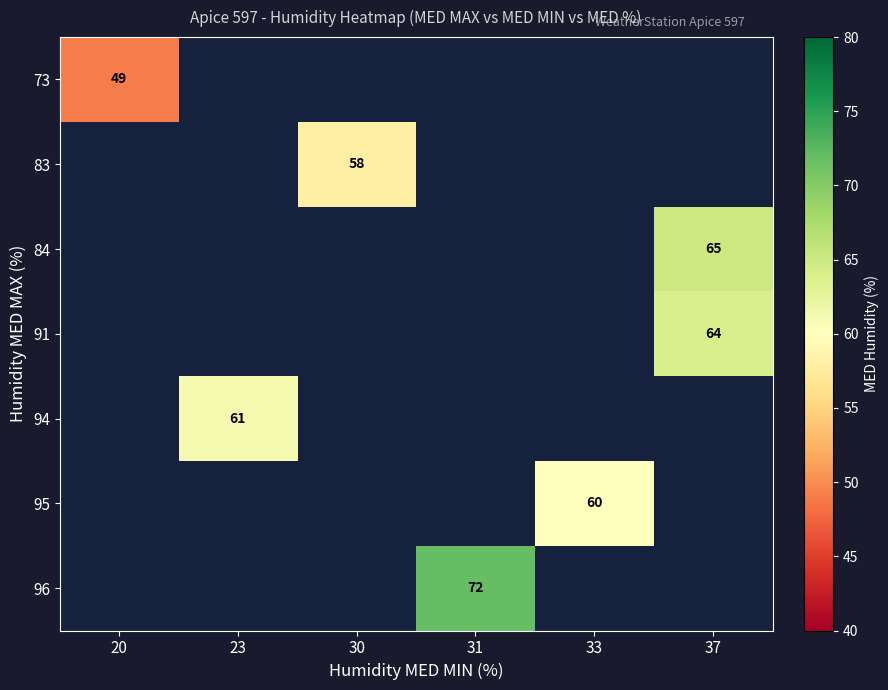

What is the greatest value displayed?

72.0